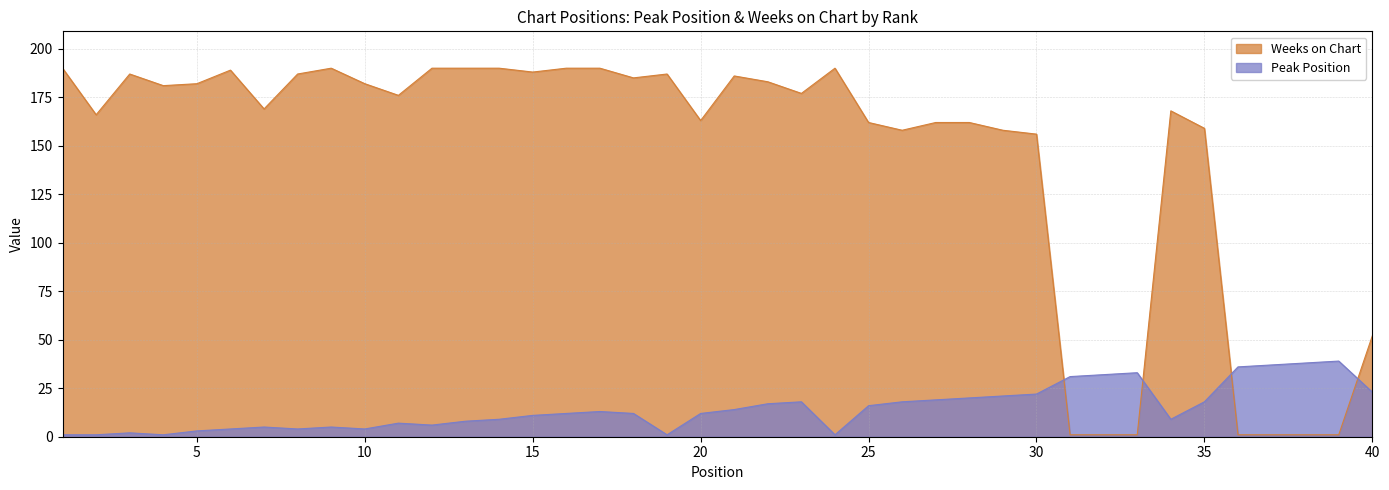

What are all the series names shown in the legend?

Weeks on Chart, Peak Position